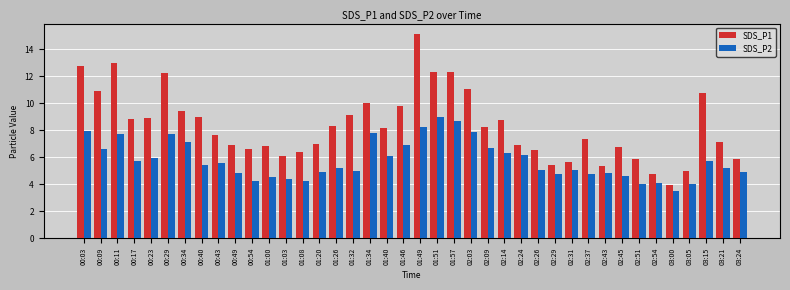

Read the SDS_P2 value at 02:09.

6.7